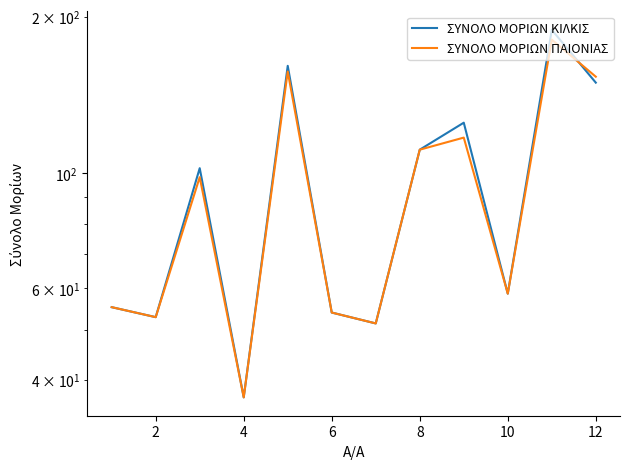

Rank the series at 10 from highest to lowest value.

ΣΥΝΟΛΟ ΜΟΡΙΩΝ ΚΙΛΚΙΣ, ΣΥΝΟΛΟ ΜΟΡΙΩΝ ΠΑΙΟΝΙΑΣ